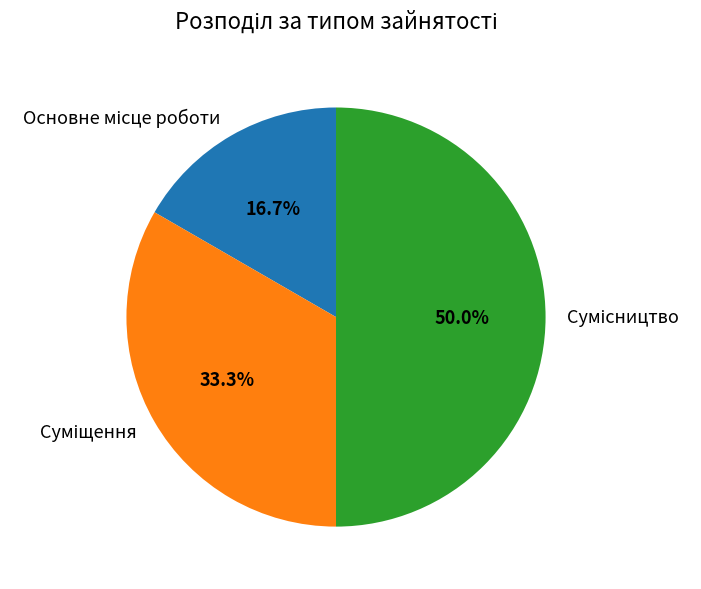

The Суміщення slice represents 33% of the pie. True or false?

True